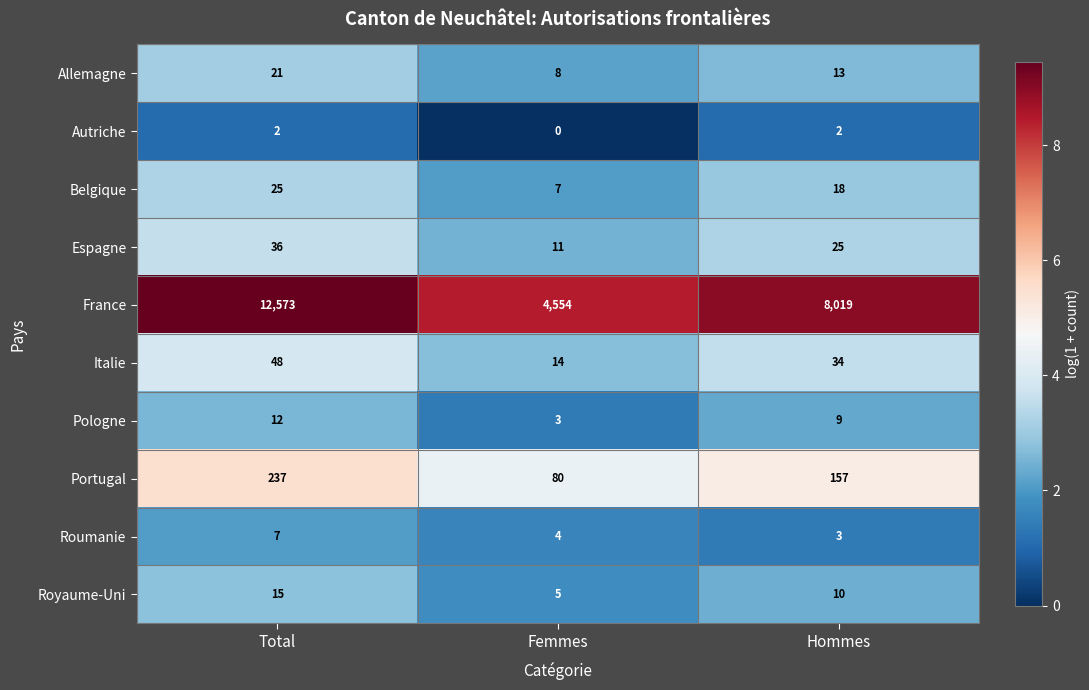

Between Total and Femmes, which series saw the biggest shift?

France